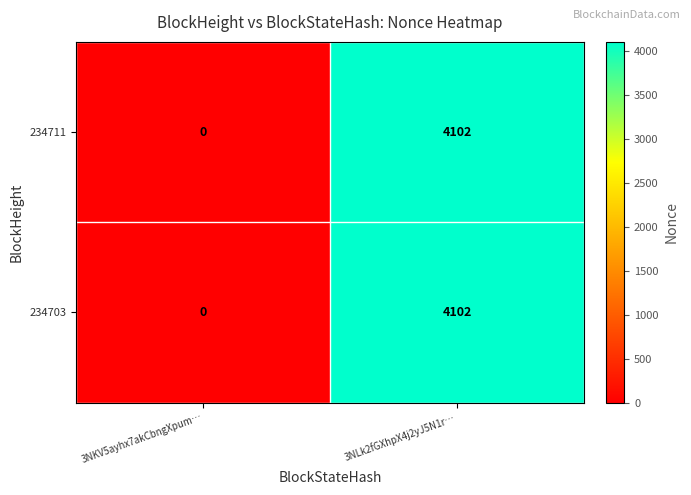

Is the value of 234703 at 3NLk2fGXhpX4j2yJ5N1r… greater than the value of 234711 at 3NKV5ayhx7akCbngXpum…?

Yes